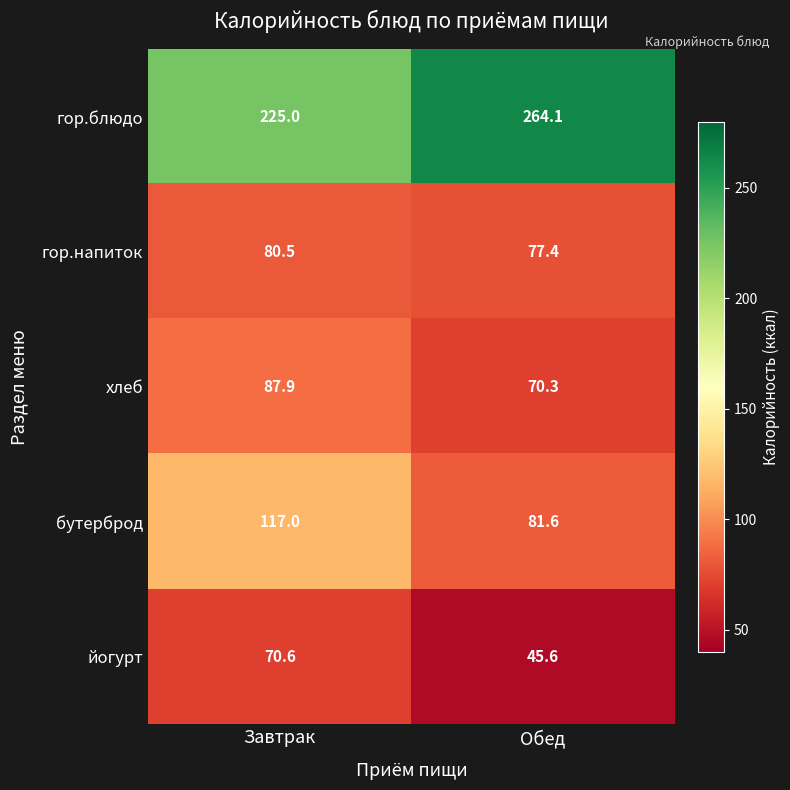

The бутерброд series shows 117.0 at Завтрак. True or false?

True